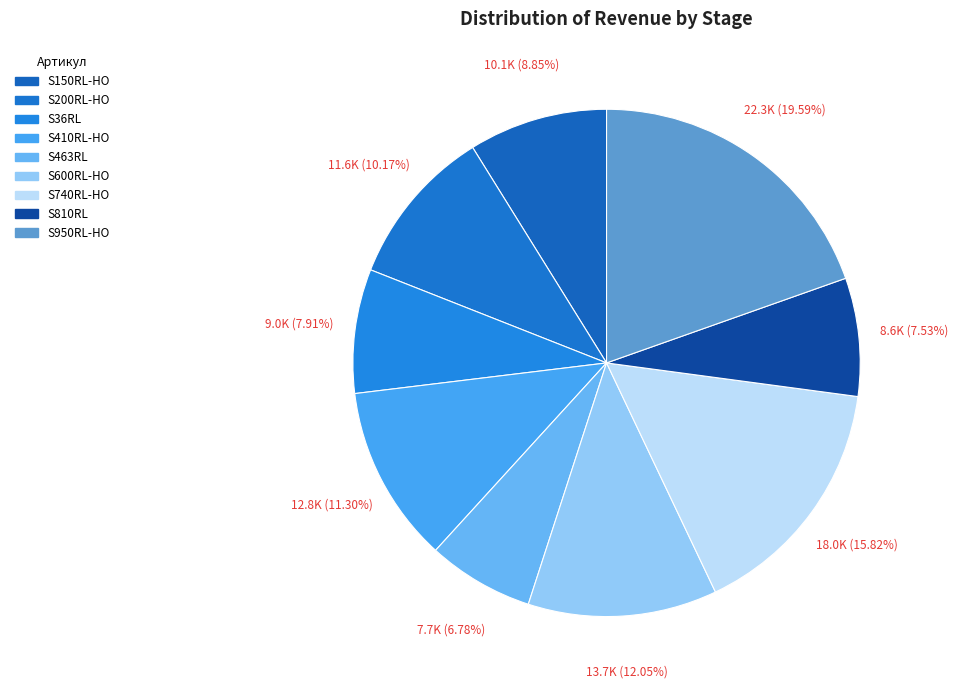

Approximately how many times larger is the value at S463RL compared to S740RL-HO?

0.4